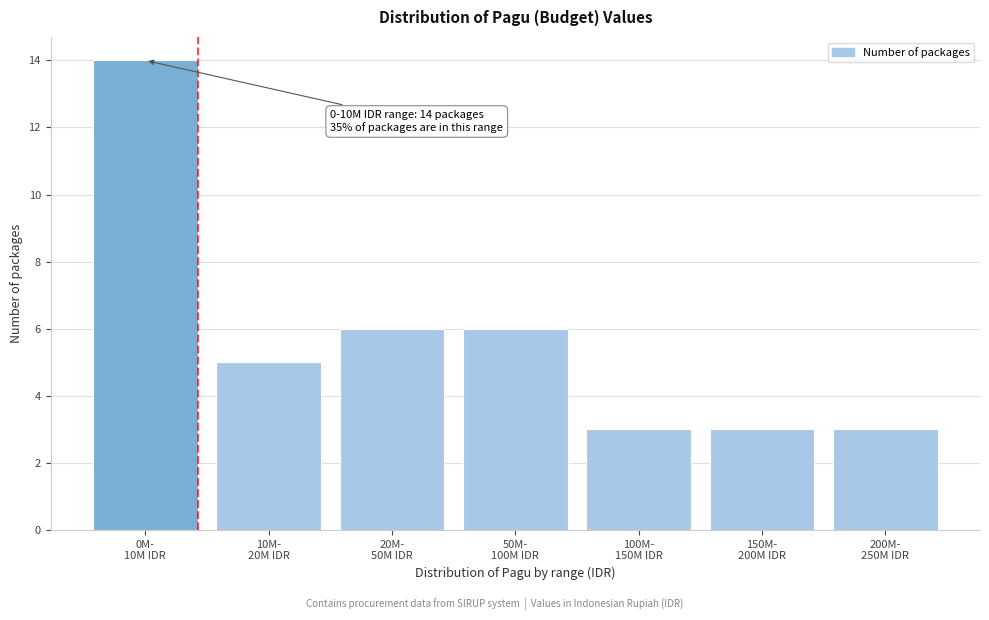

Reading left to right, extract all data points from this chart.

14	5	6	6	3	3	3